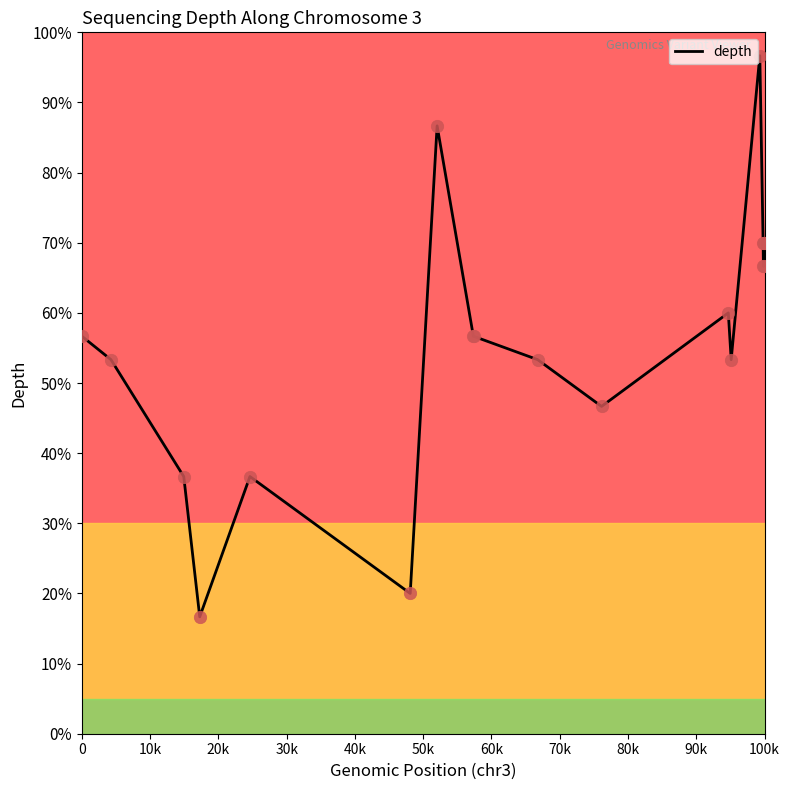

What is the difference between the maximum and minimum values?

80.0